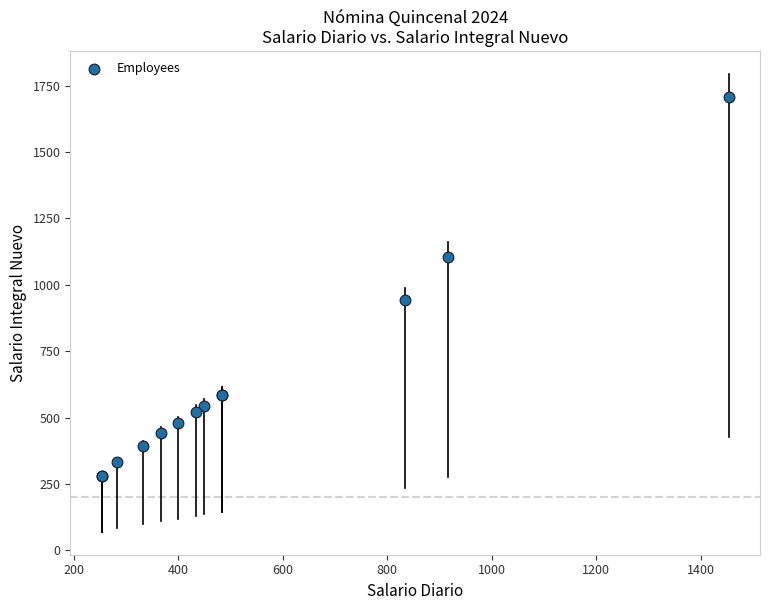

What Y value in the scatter plot is closest to 993?

941.0